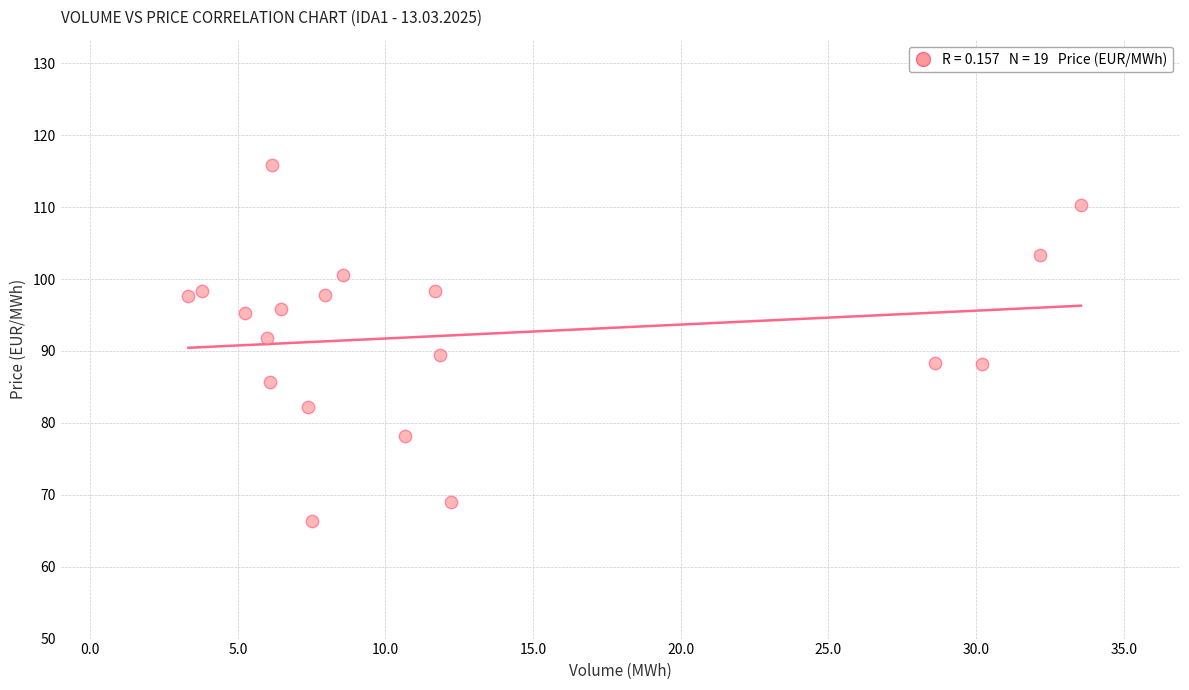

What is the range of X values (max minus min)?

30.2